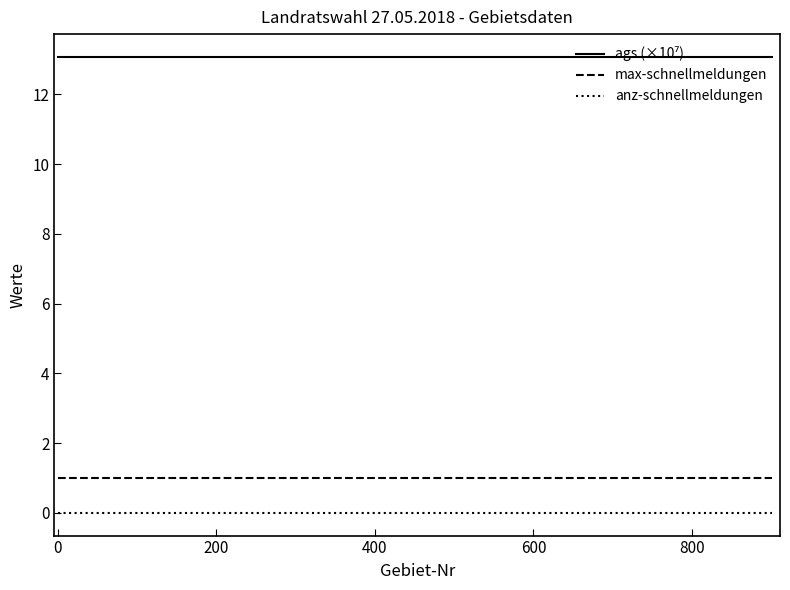

What is the maximum value for max-schnellmeldungen?

1.0